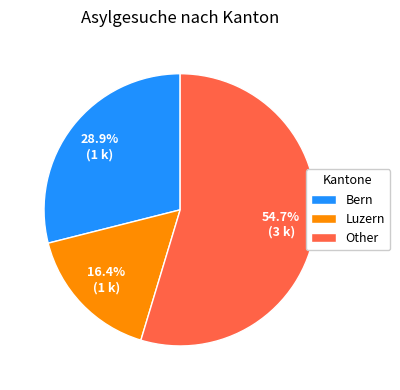

Approximately how many times larger is the value at Luzern compared to Other?

0.3